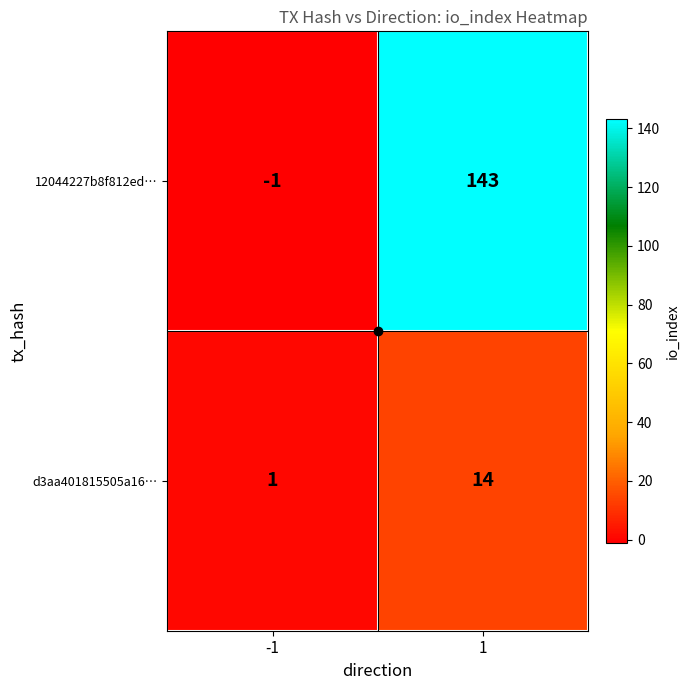

Which series has the largest total across all categories?

12044227b8f812ed…